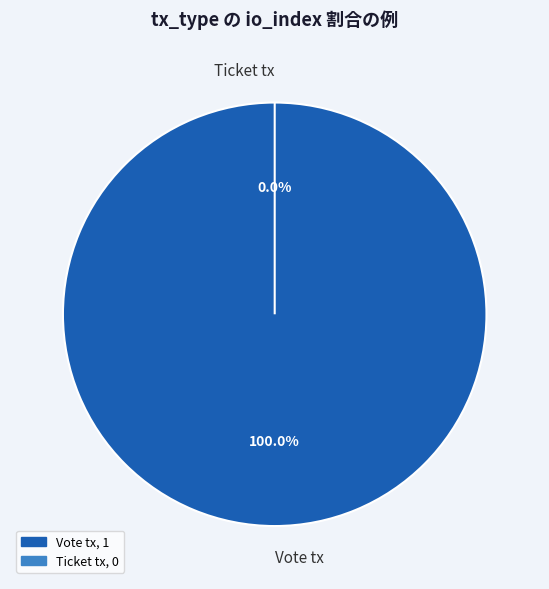

Combined, do Vote tx and Ticket tx account for over 50%?

Yes